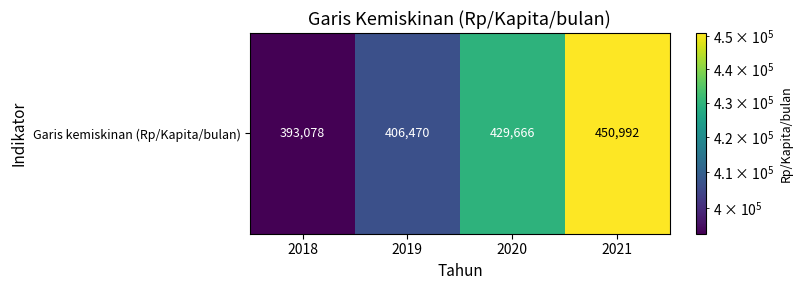

Reading left to right, list all the values displayed in this chart.

393078	406470	429666	450992